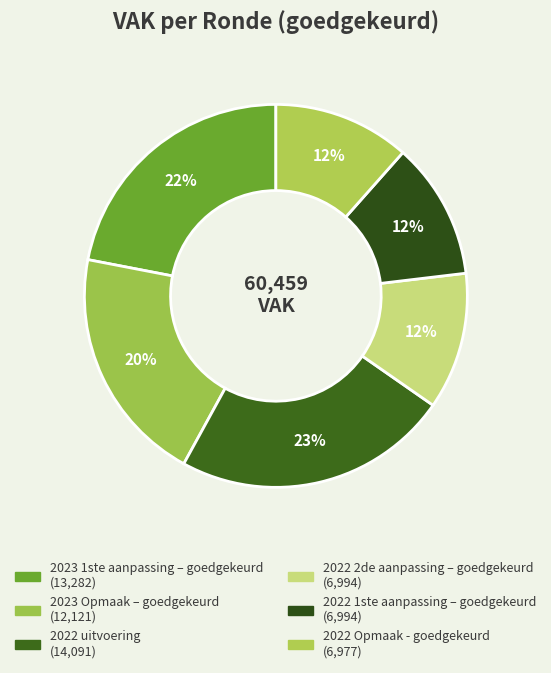

How many slices are in this pie chart?

6